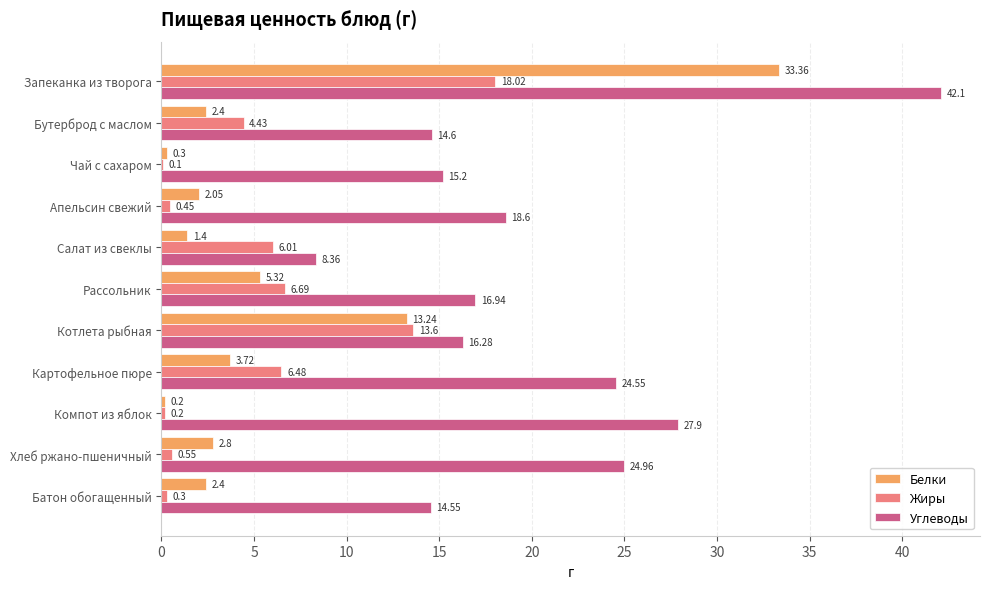

Which series has the largest total across all categories?

Углеводы